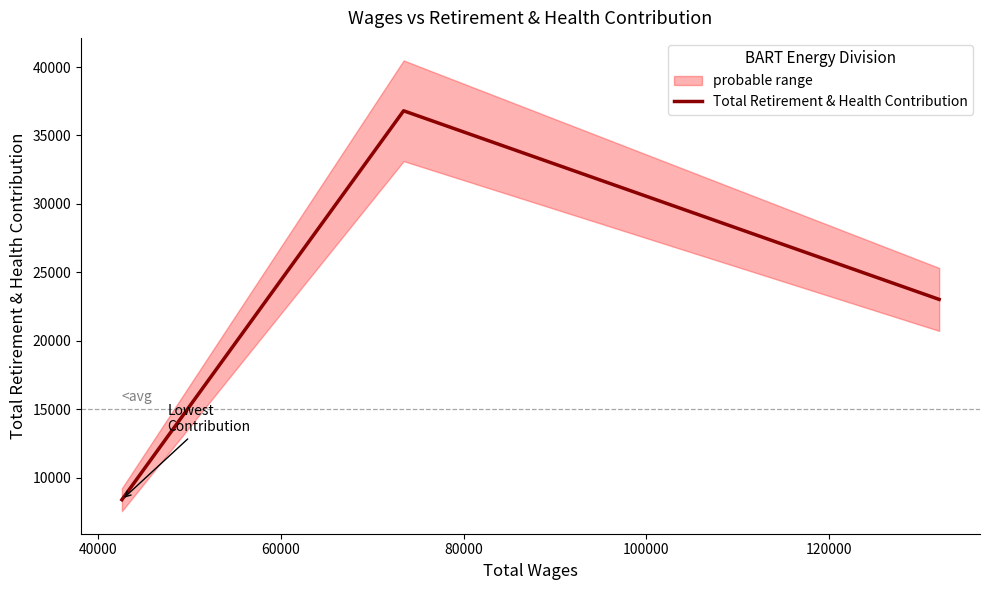

What is the average value?

22736